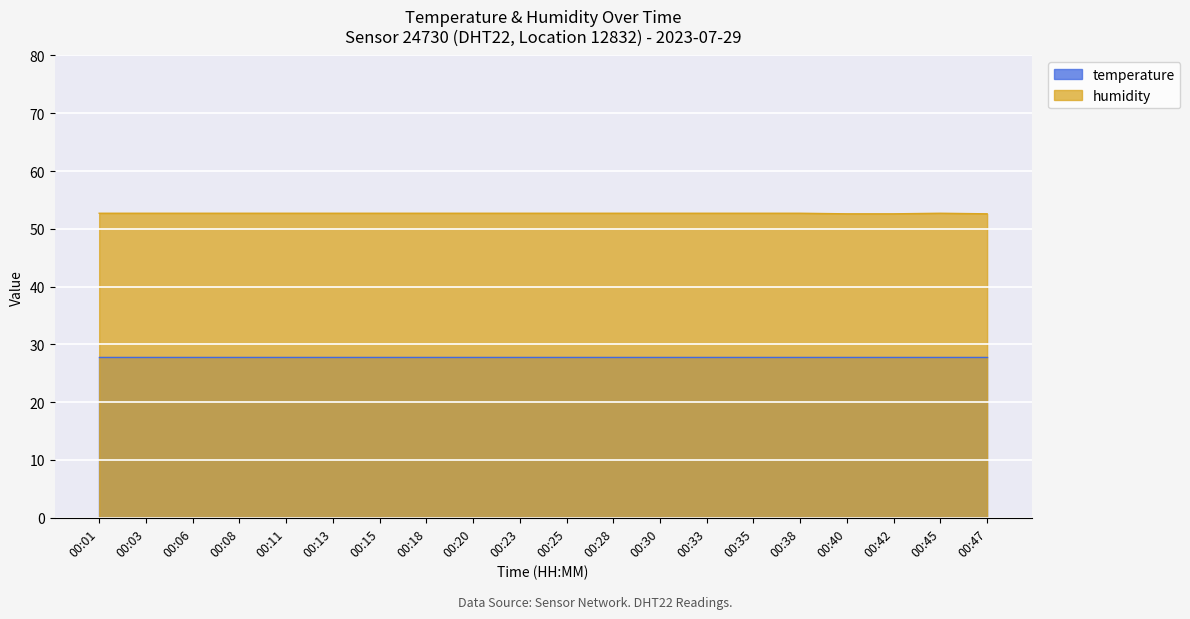

Does the chart display data point markers on the line(s)?

No